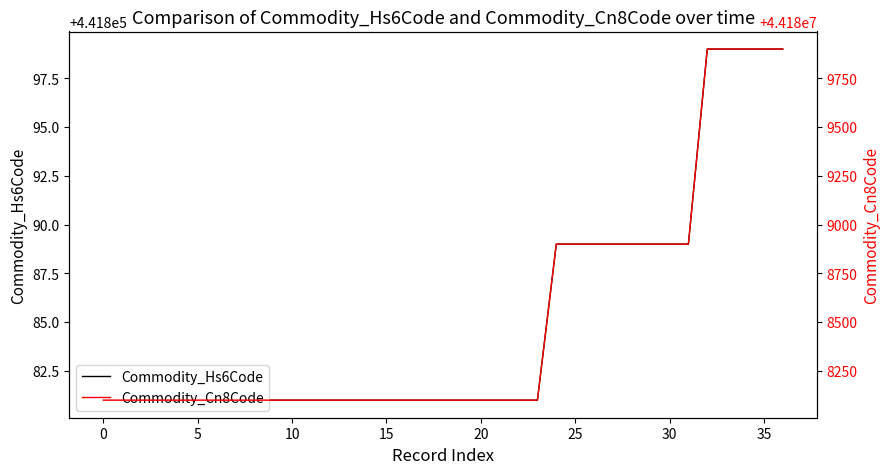

Is the value of Commodity_Cn8Code at 14 greater than the value of Commodity_Hs6Code at 31?

Yes